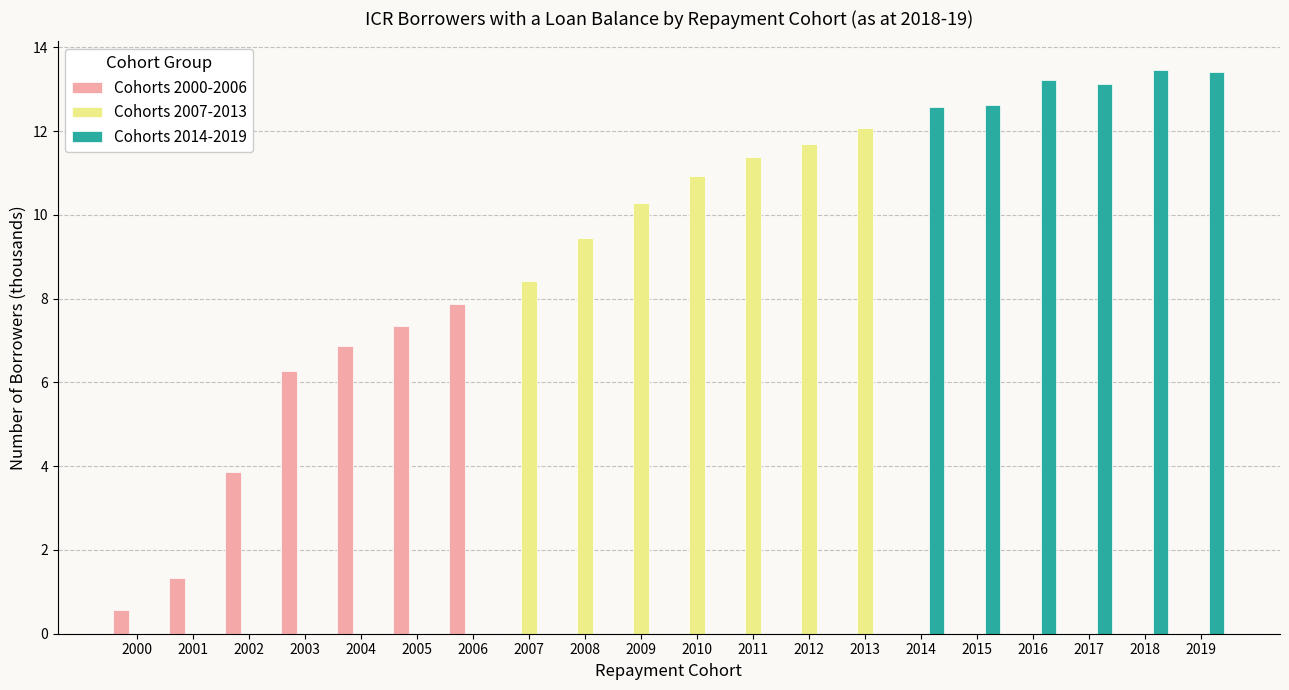

How many distinct data groups are displayed?

3